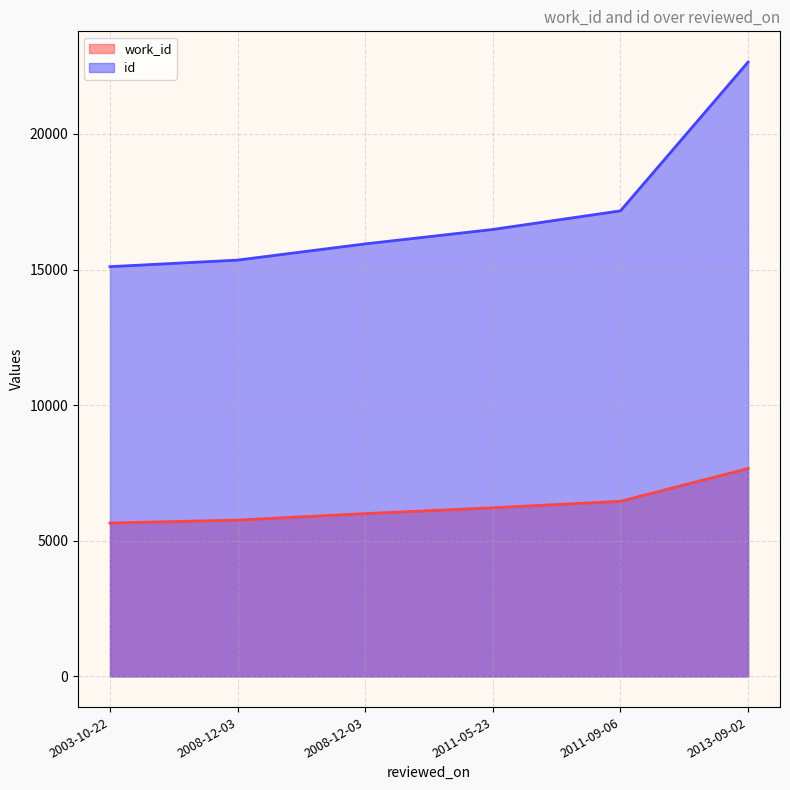

Which category has the lowest value across all series?

2003-10-22